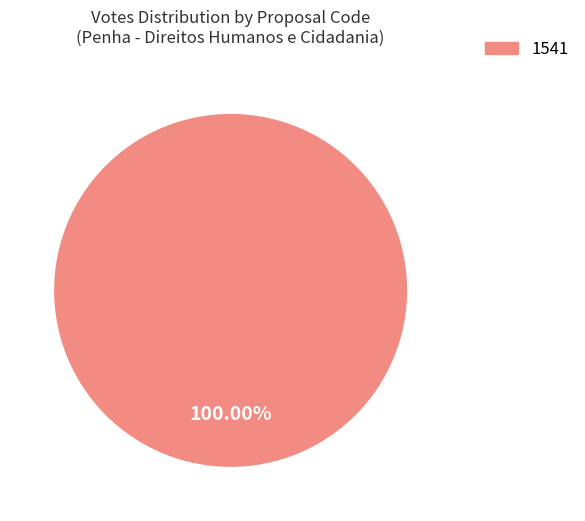

Does any single category account for the majority?

Yes